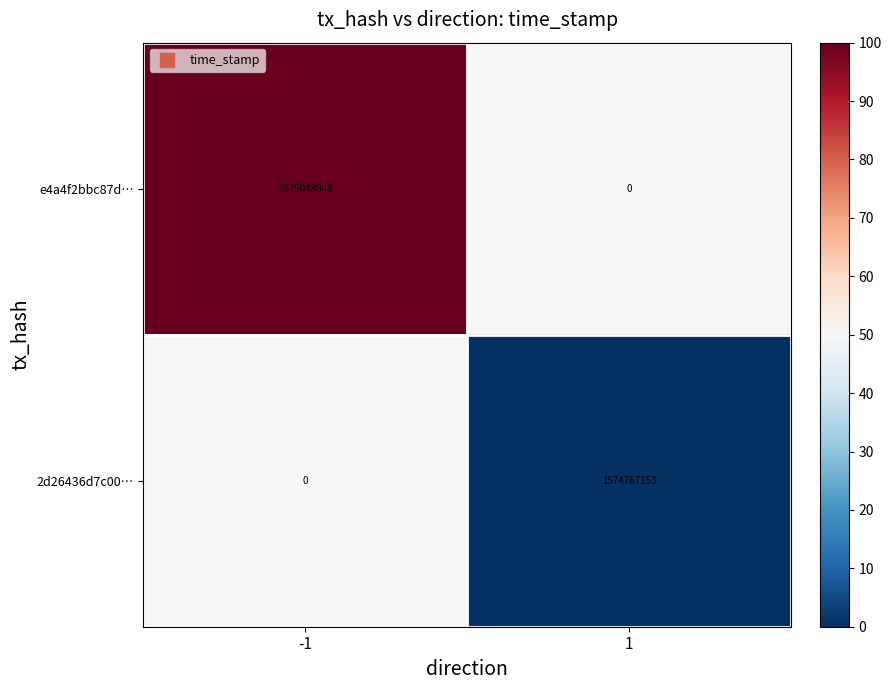

Which series has the widest spread of values?

e4a4f2bbc87d…